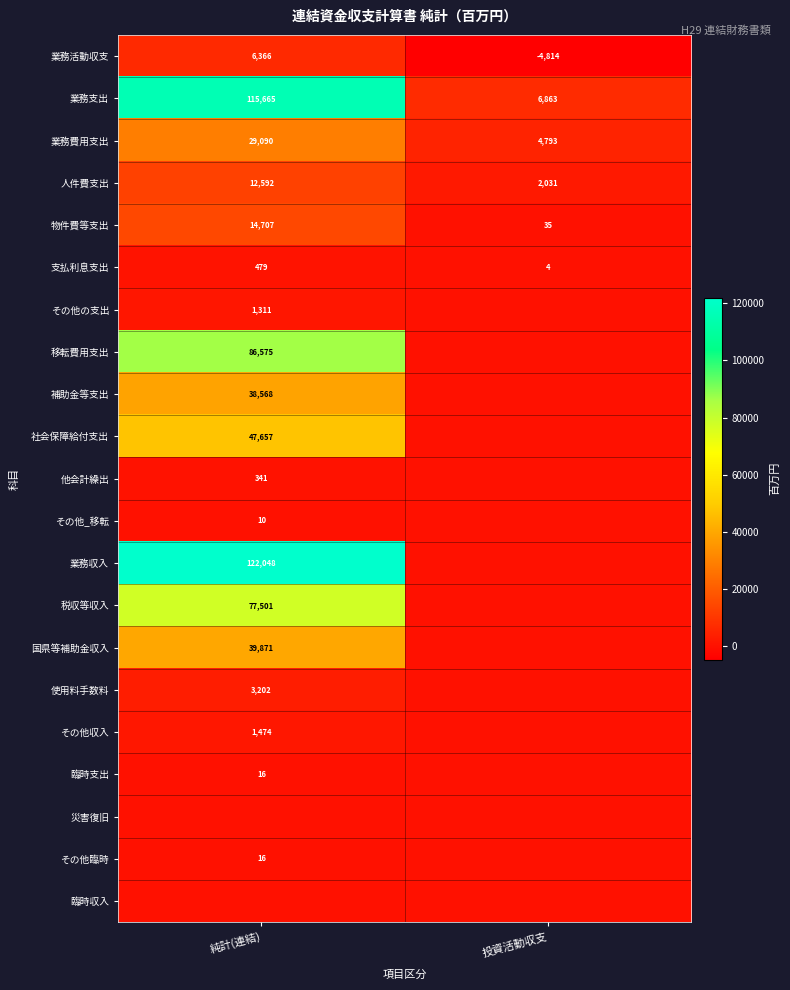

At how many categories does at least one series exceed 117327?

1